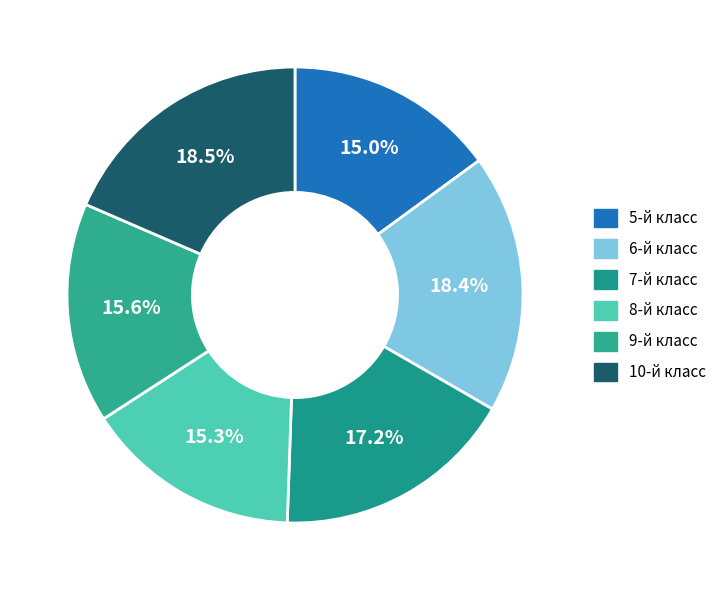

Is 6-й класс the majority of the pie?

No